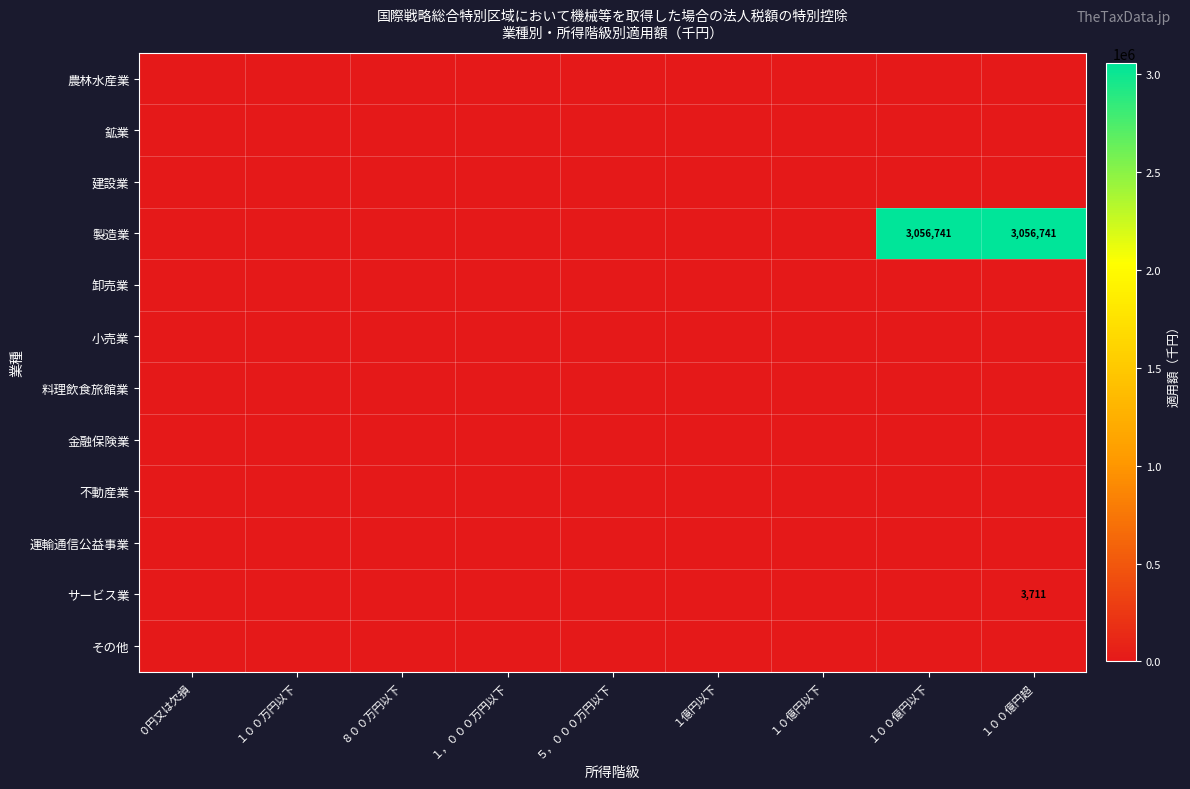

Which series has the largest total across all categories?

製造業